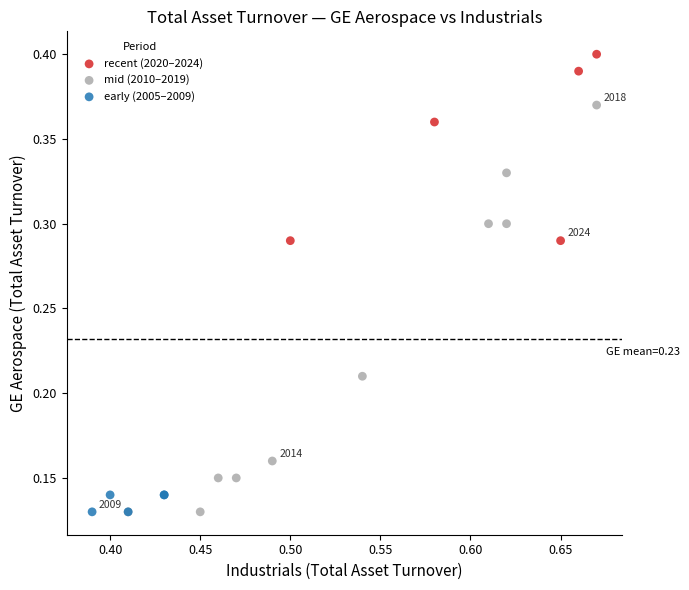

Which series has the widest spread of Y values?

mid (2010–2019)